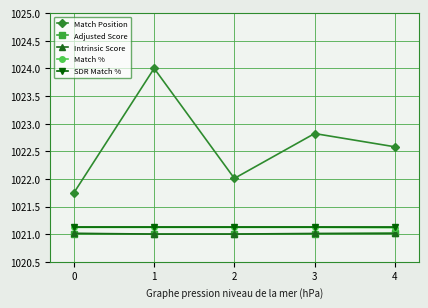

Which series has the widest spread of values?

Match Position